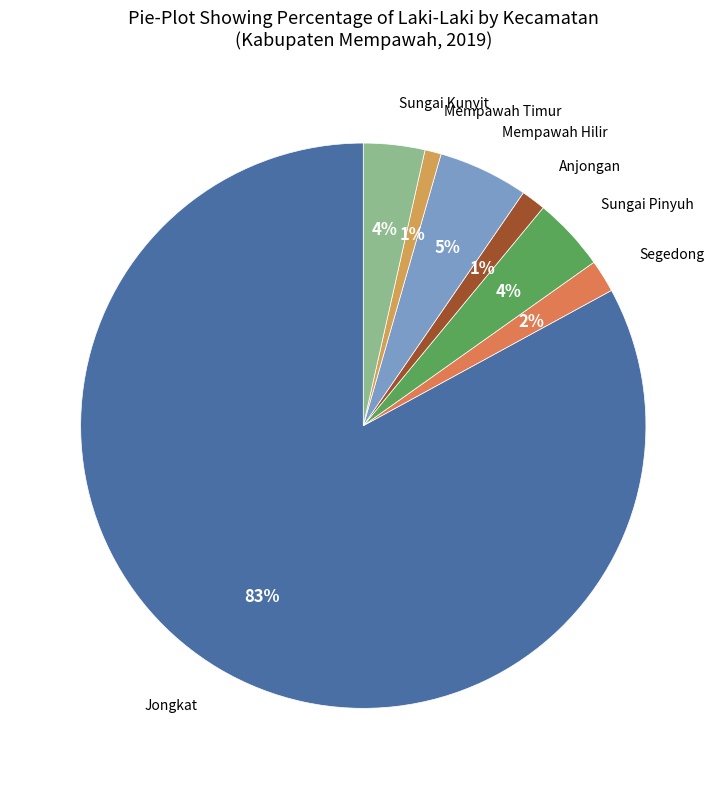

Approximately how many times larger is the value at Segedong compared to Mempawah Hilir?

0.4